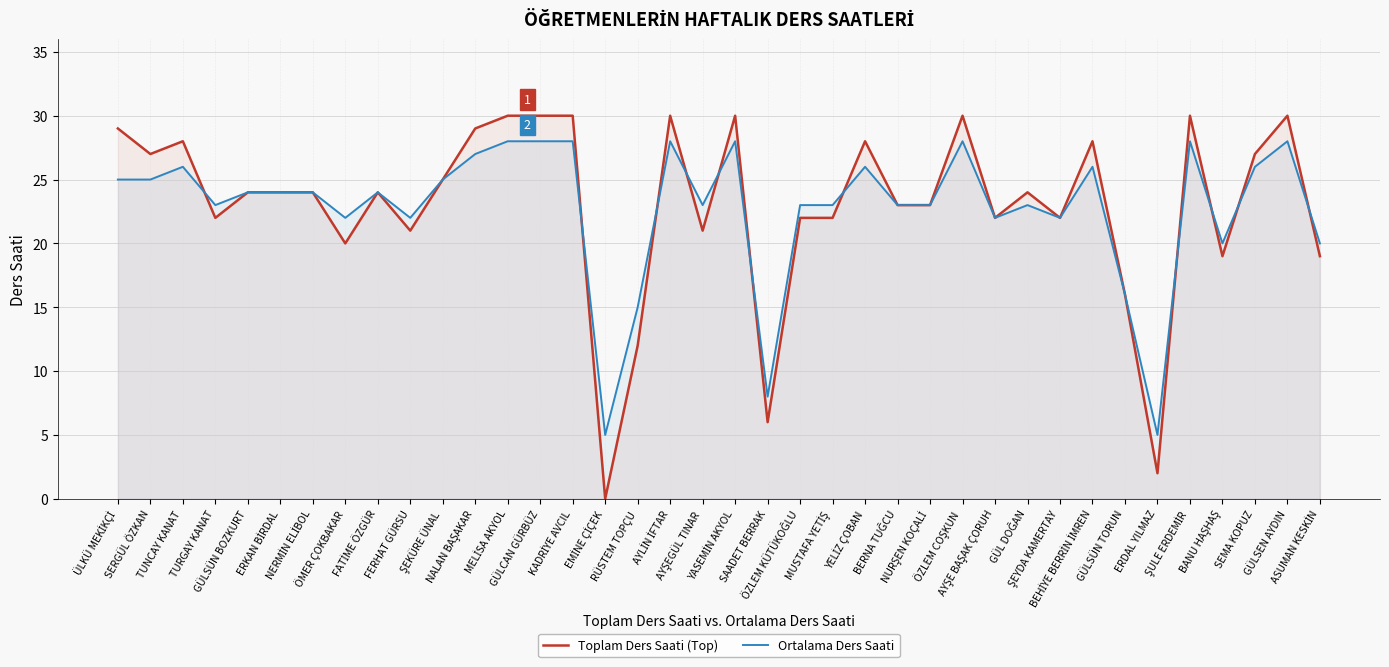

What is the difference between the Ortalama Ders Saati values at YELİZ ÇOBAN and SAADET BERRAK?

18